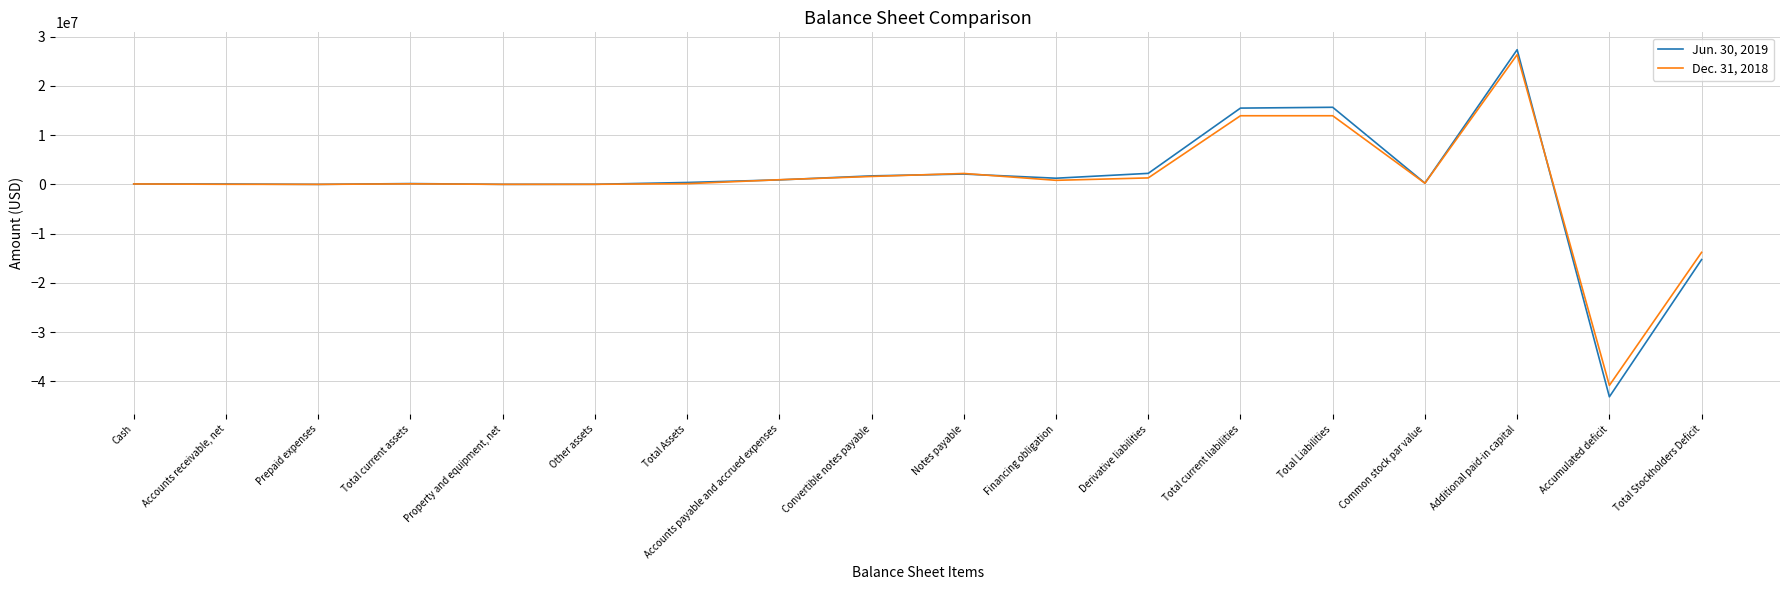

The Dec. 31, 2018 series shows 21386000 at Total Liabilities. True or false?

False